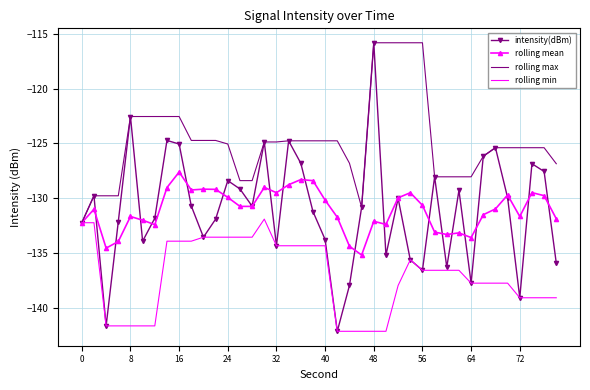

What is the minimum value for rolling mean?

-135.2